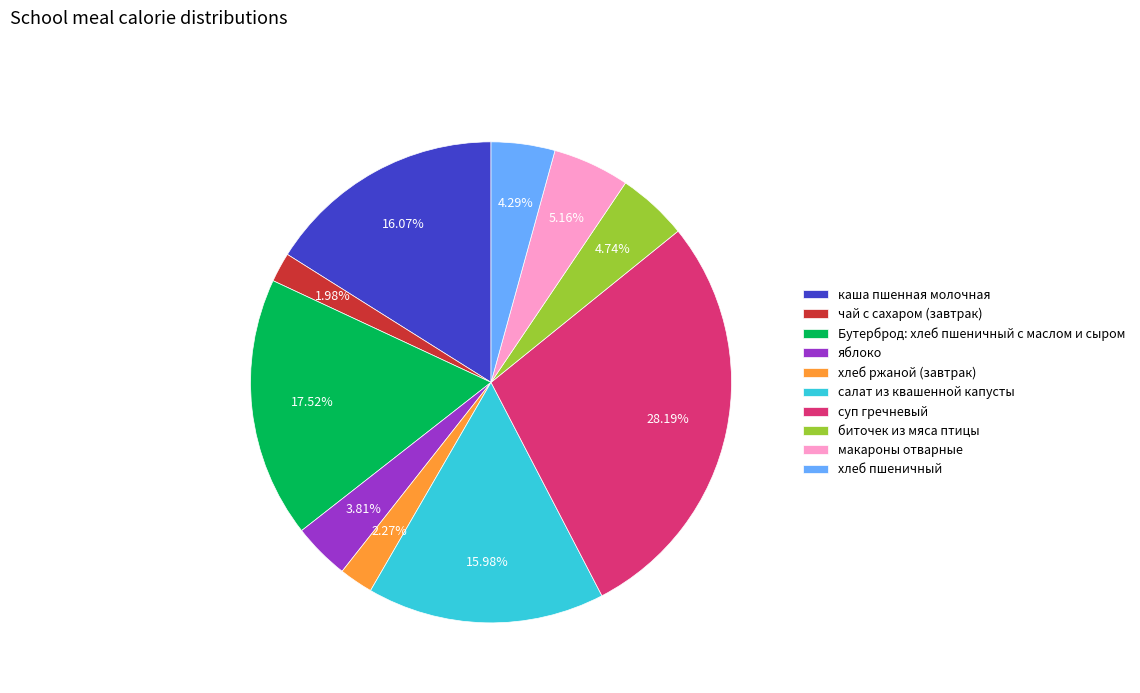

Does яблоко represent more than half of the total?

No